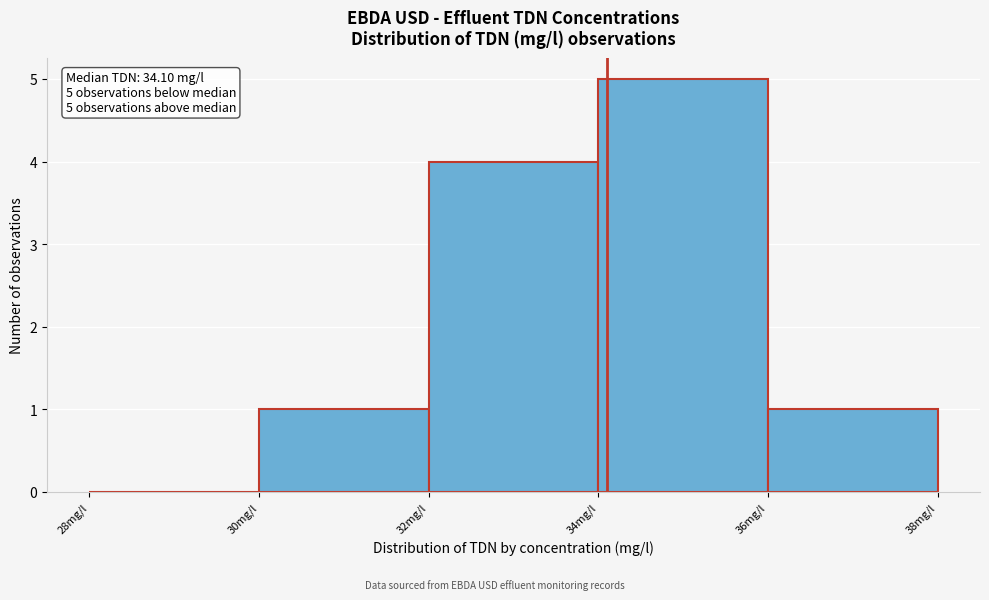

Over which range of the x-axis is the bar tallest?

34 to 36